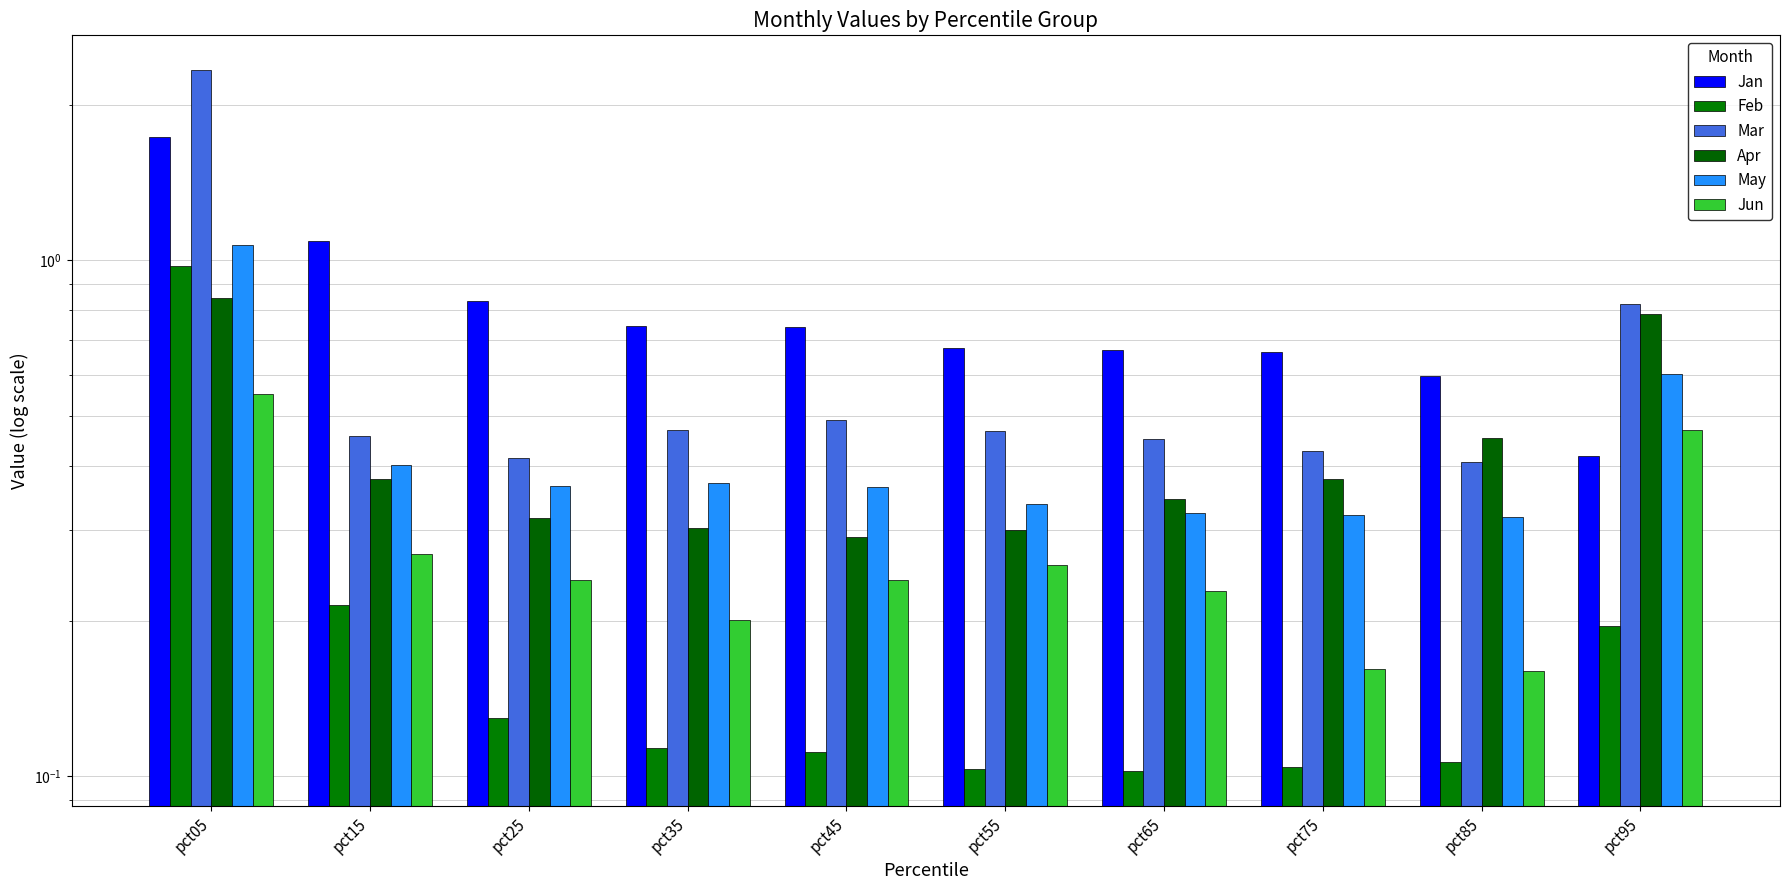

Rank the series by their maximum value, from highest to lowest.

Mar, Jan, May, Feb, Apr, Jun